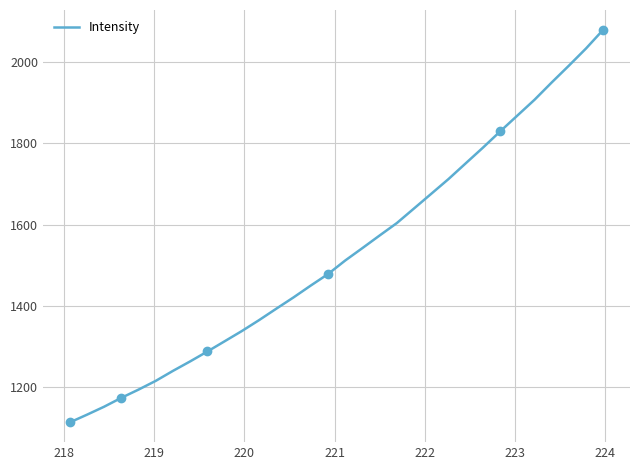

What is the sum of all values?

48999.6